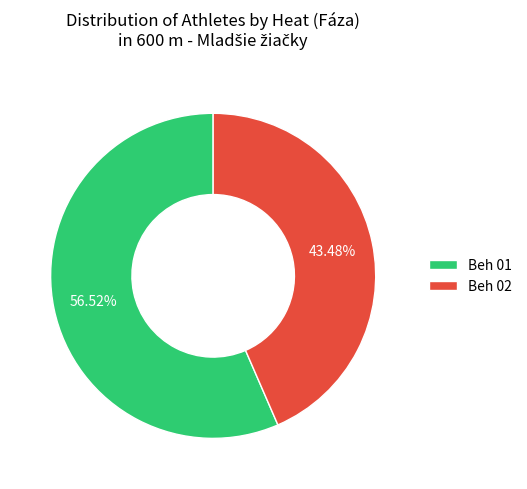

Count the number of slices in the pie.

2